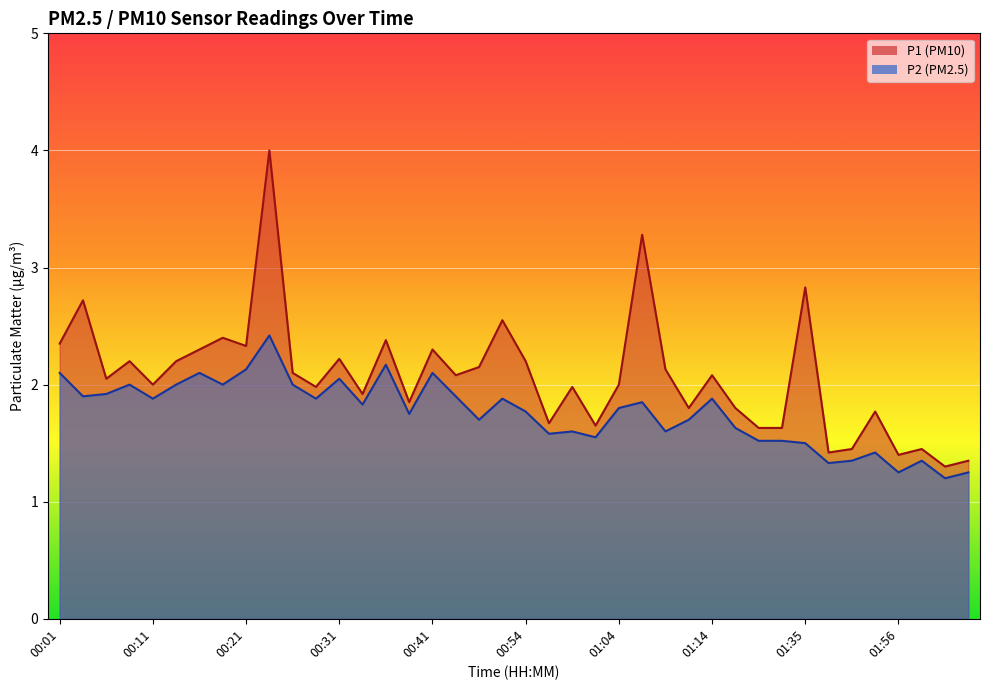

True or false: P1 has a value of 2.1 at 01:14.

True